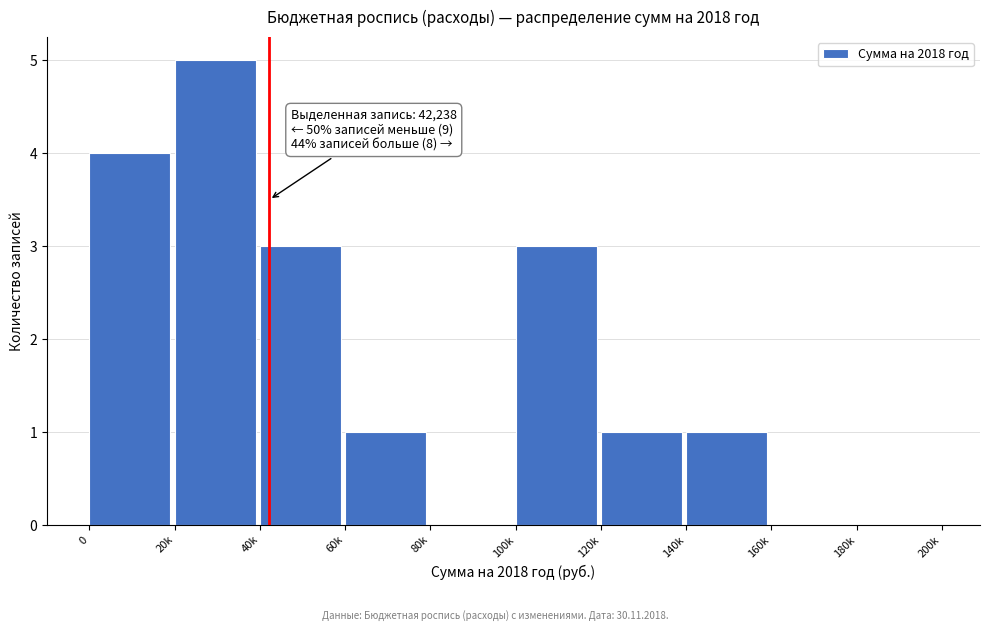

Reading left to right, what are all the values shown in this chart?

0=4	20k=5	40k=3	60k=1	80k=0	100k=3	120k=1	140k=1	160k=0	180k=0